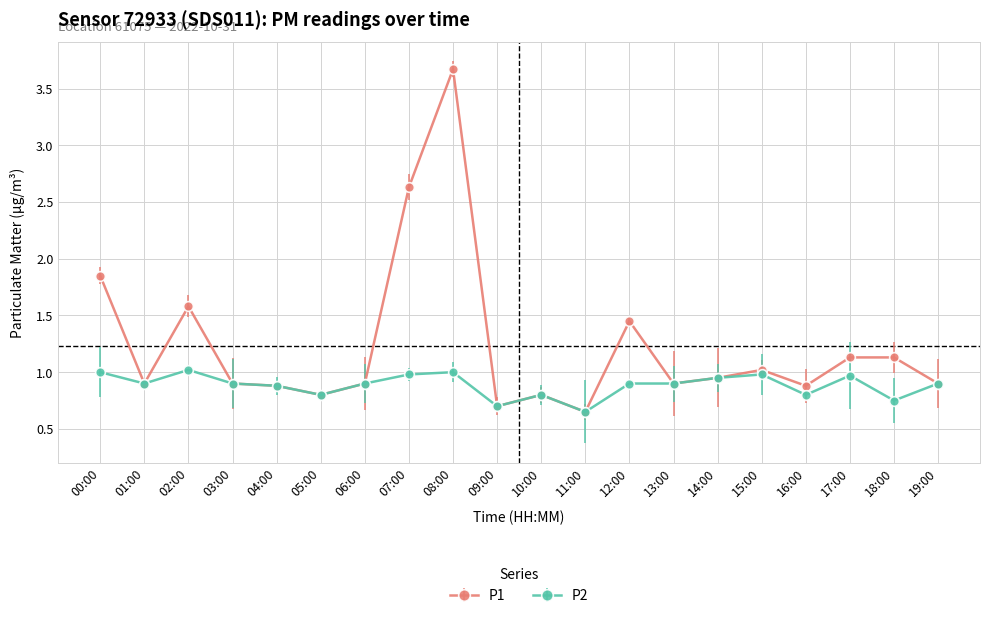

Which series changed the most between 14:00 and 17:00?

P1